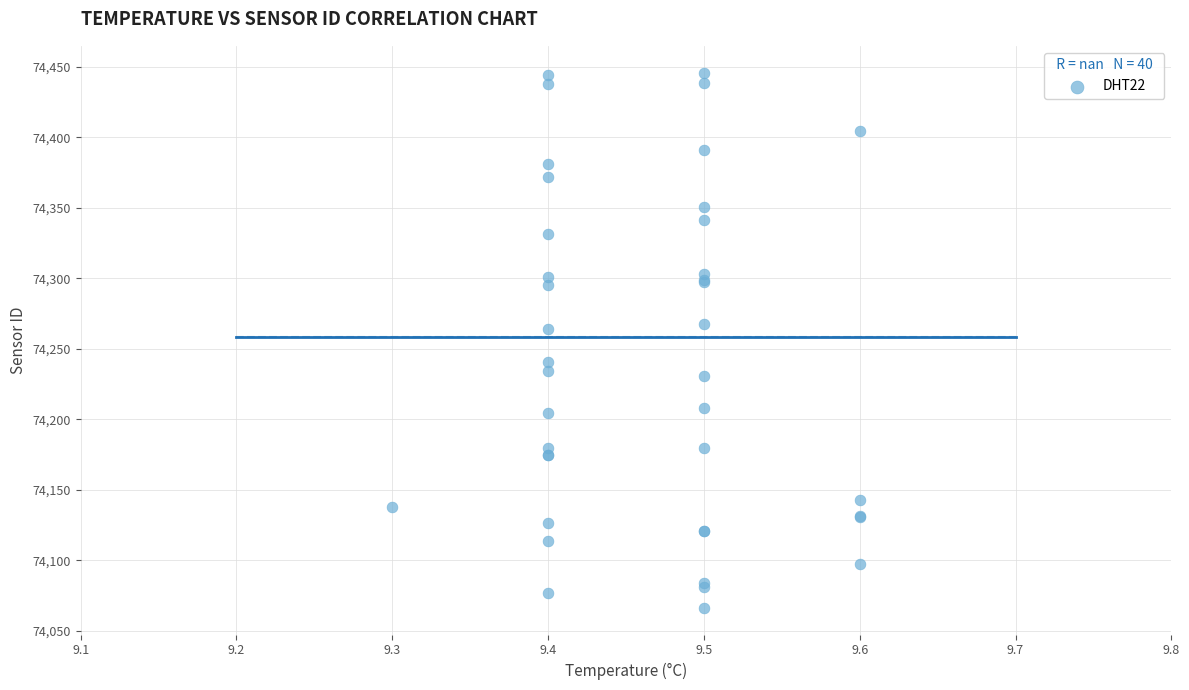

What Y value in the scatter plot is closest to 74256?

74263.7